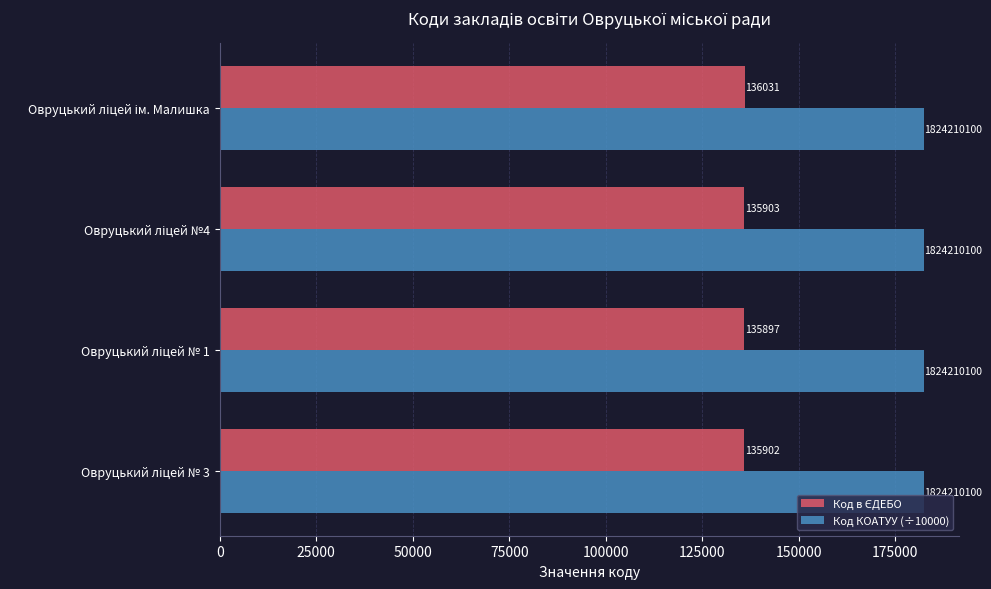

What is the greatest value displayed?

182421.0